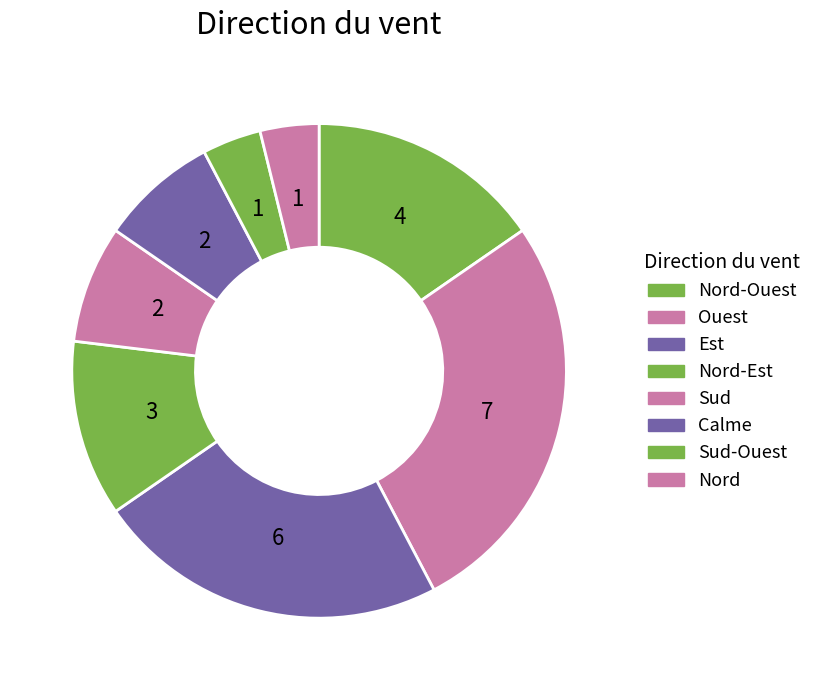

How many segments does this pie chart have?

8